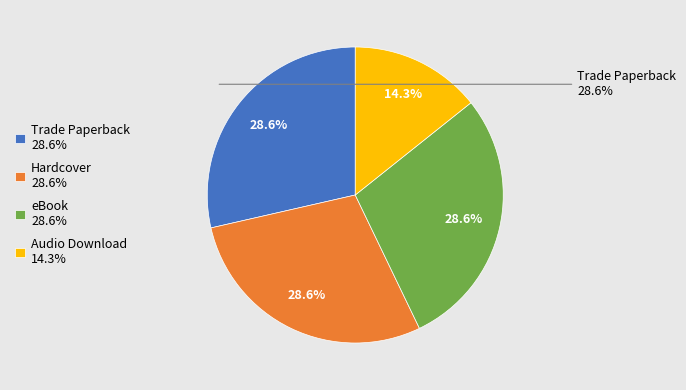

To the nearest percent, what is the combined percentage of eBook and Audio Download?

43%